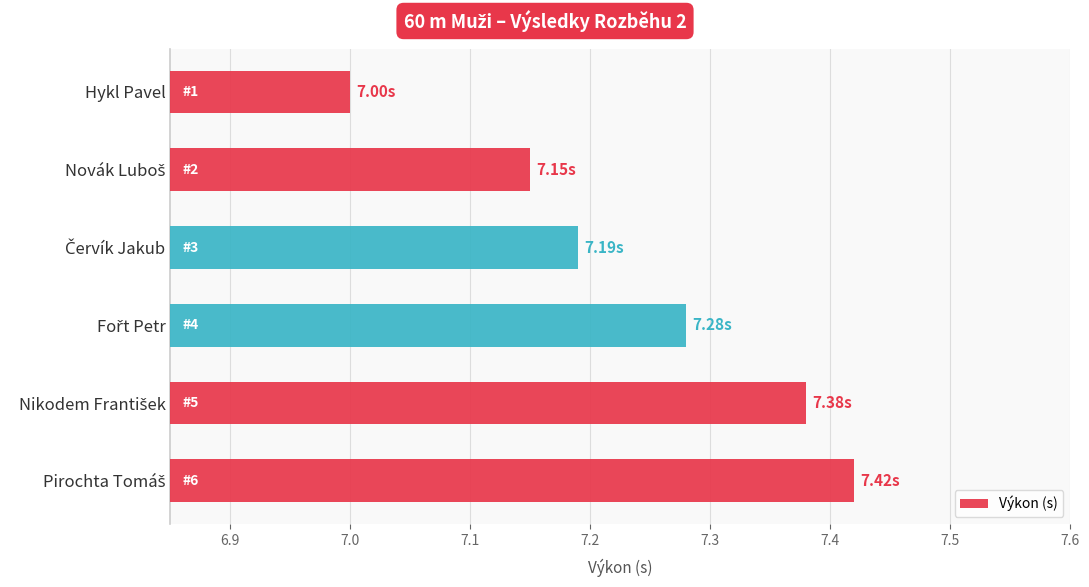

Which label corresponds to the smallest value in the chart?

Hykl Pavel